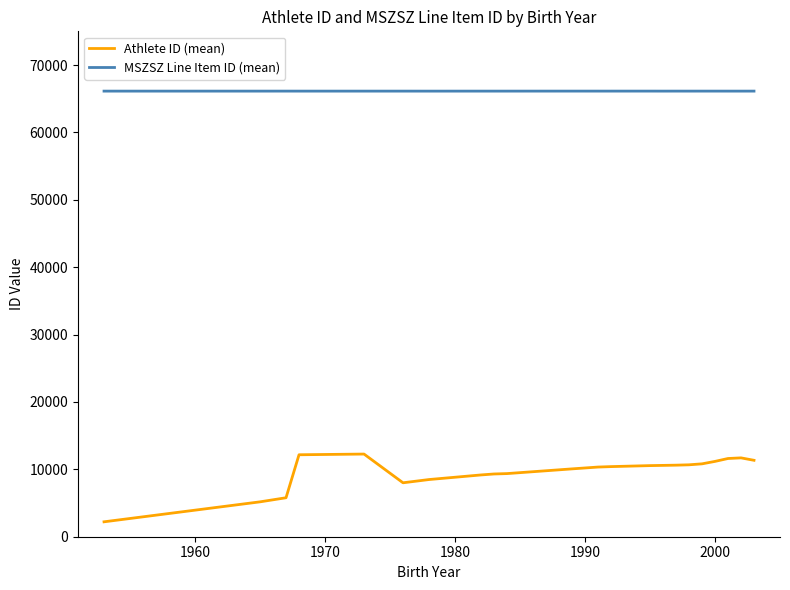

Which series has the largest range (max minus min)?

Athlete ID (mean)